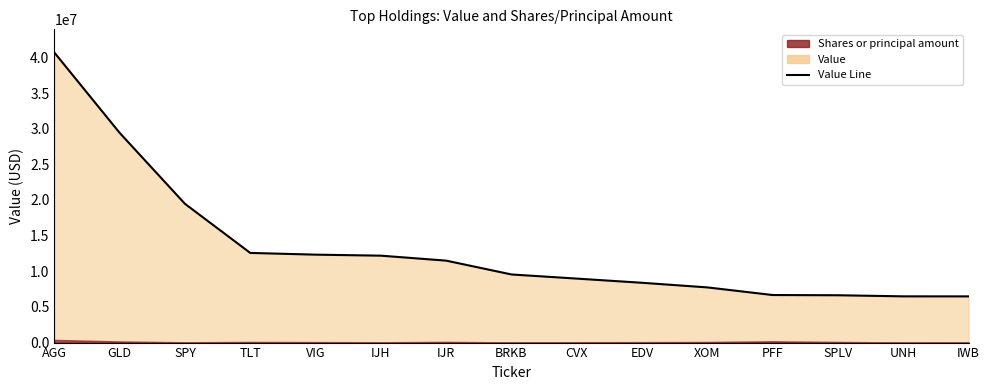

List the labels in order of value, largest first.

AGG, GLD, SPY, TLT, VIG, IJH, IJR, BRKB, CVX, EDV, XOM, PFF, SPLV, UNH, IWB